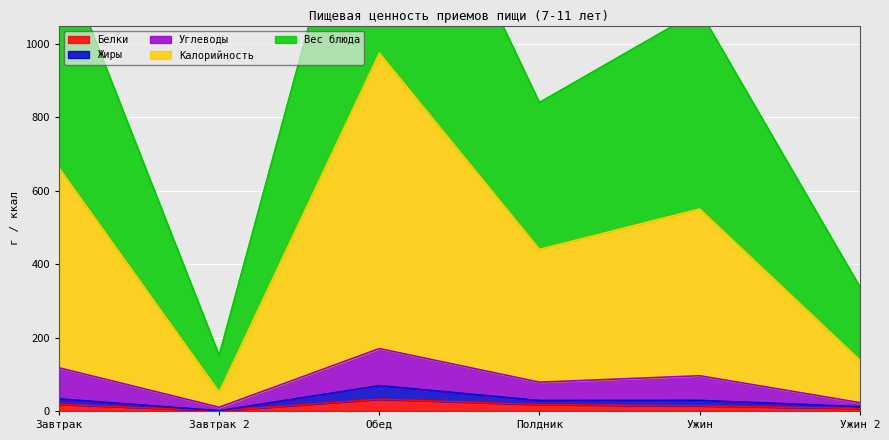

At how many categories does at least one series exceed 932?

3